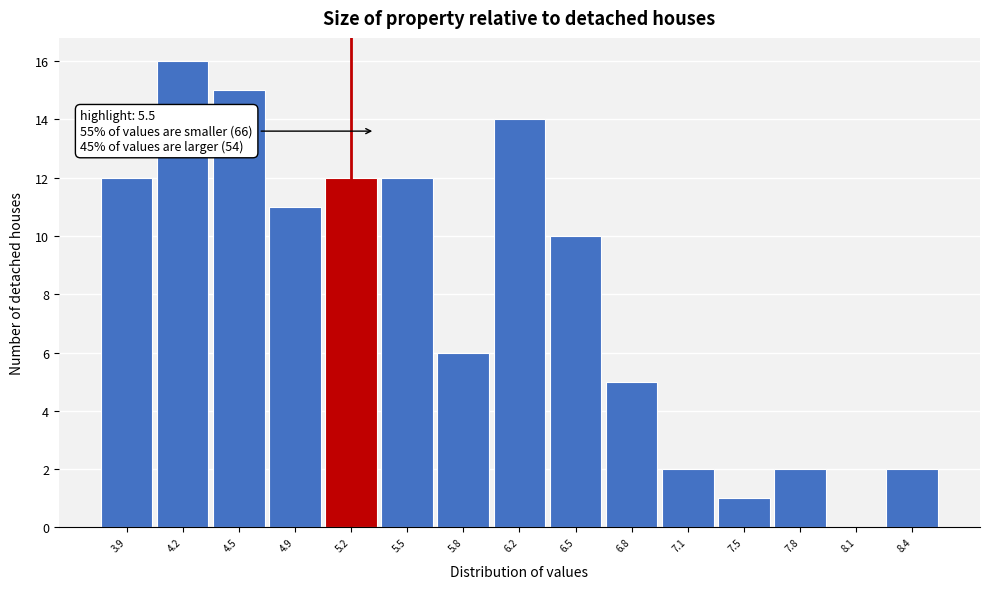

Reading left to right, extract all data points from this chart.

3.9=12	4.2=16	4.5=15	4.9=11	5.2=12	5.5=12	5.8=6	6.2=14	6.5=10	6.8=5	7.1=2	7.5=1	7.8=2	8.1=0	8.4=2